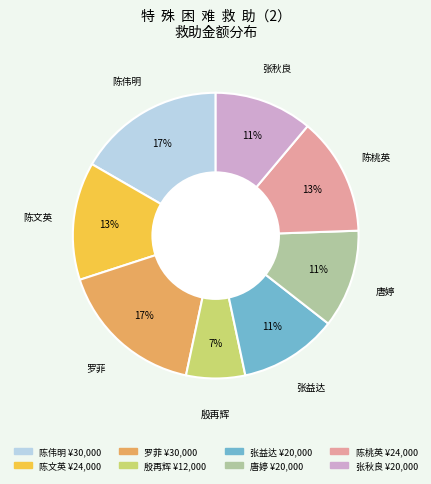

Which slice is the smallest?

殷再辉